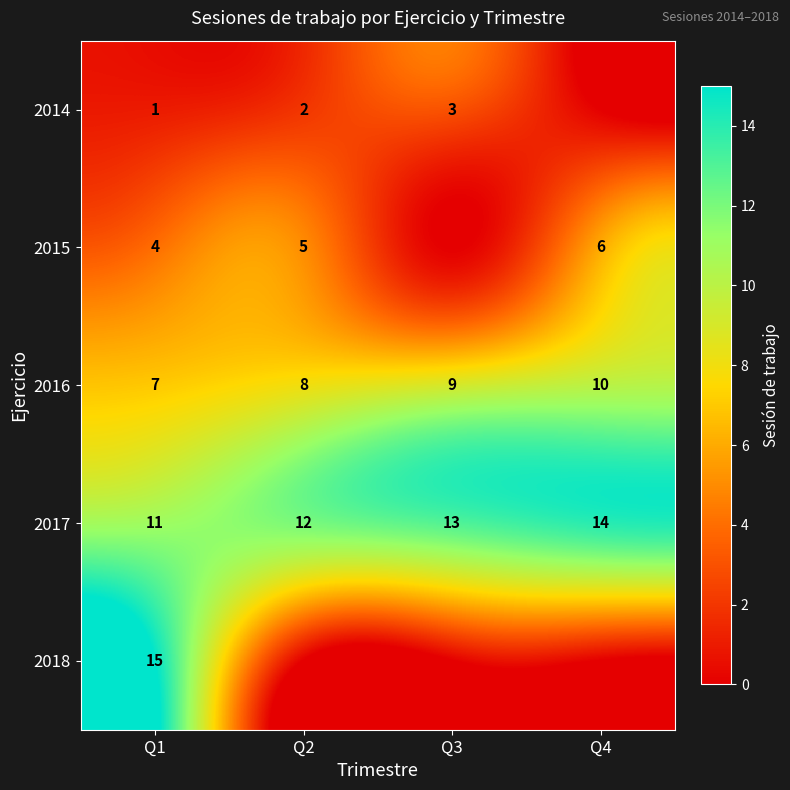

What is the difference between the highest and lowest values at Q2?

12